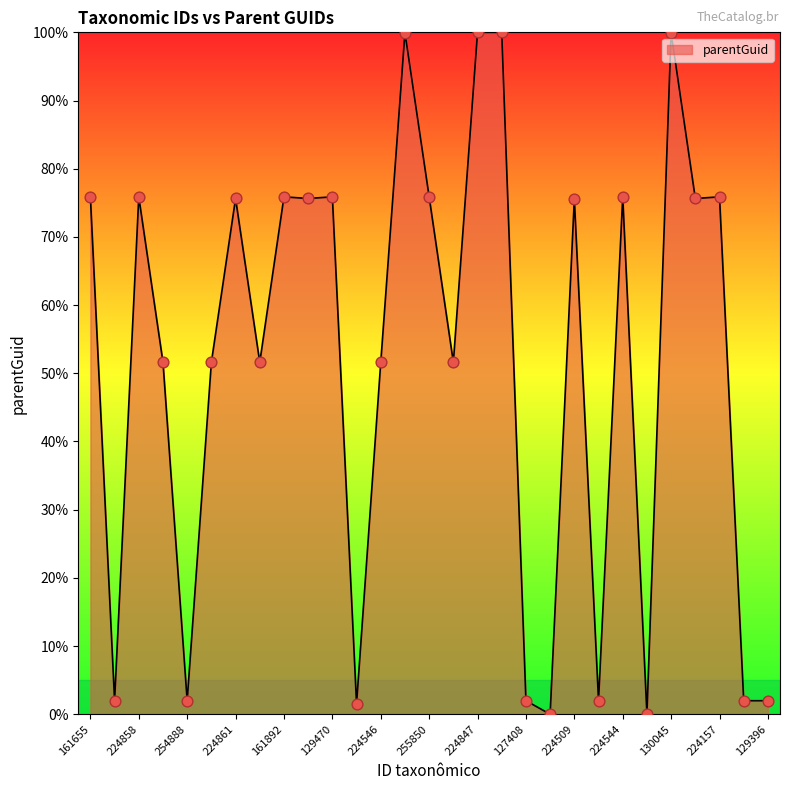

What is the difference between the maximum and minimum values?

100.0